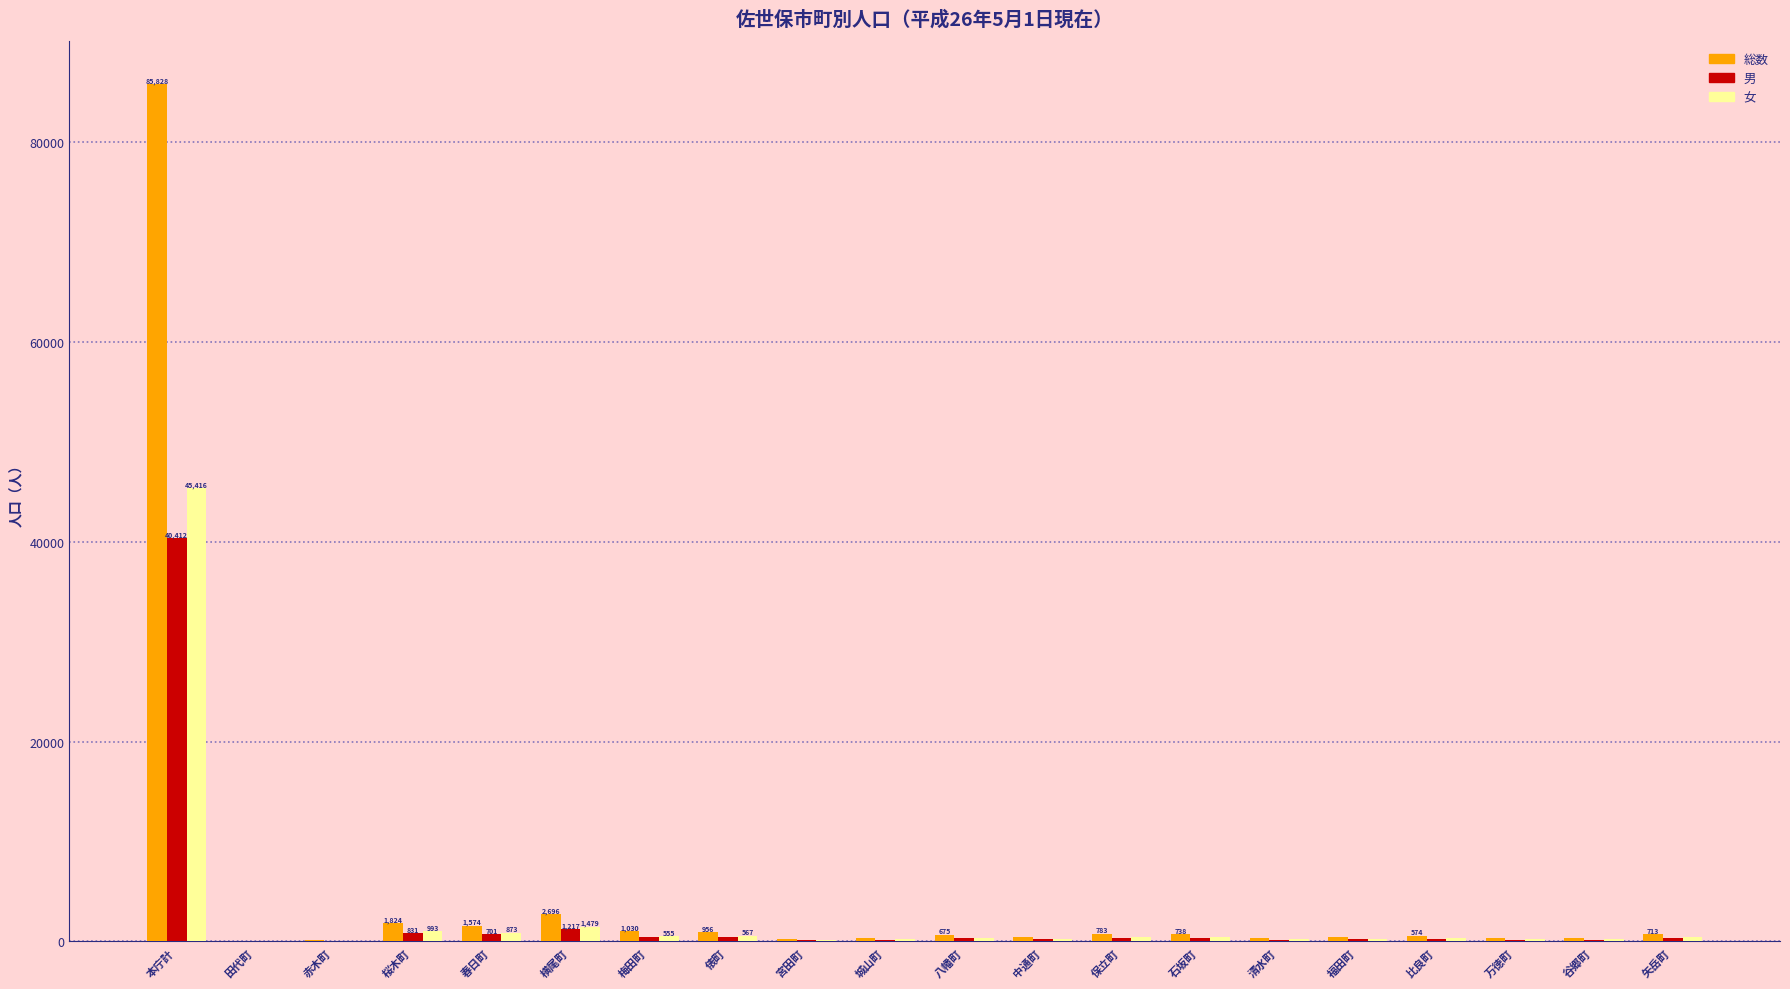

Count the number of categories in the chart.

20